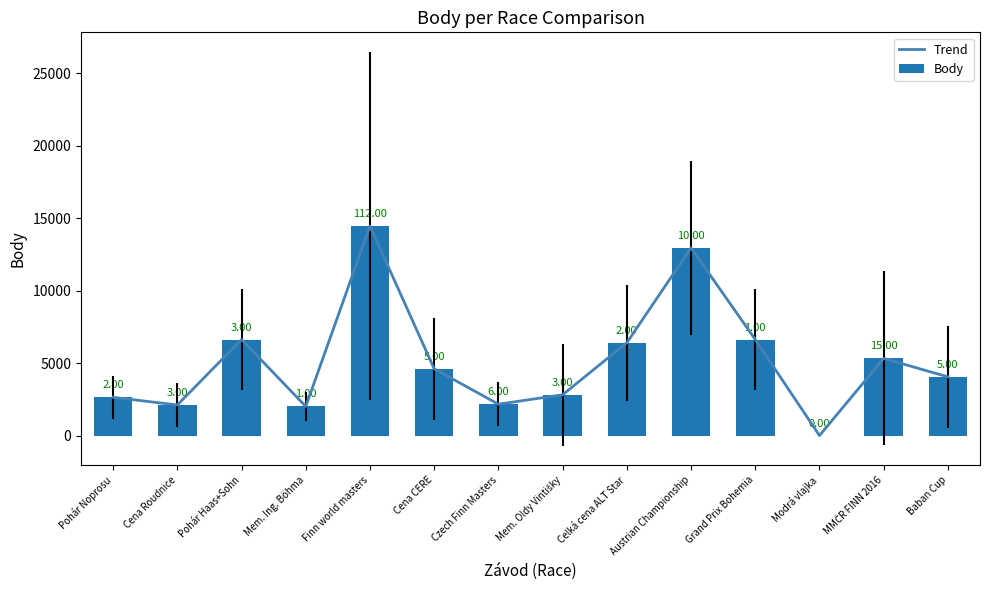

Which series changed the most between Finn world masters and Celká cena ALT Star?

Trend